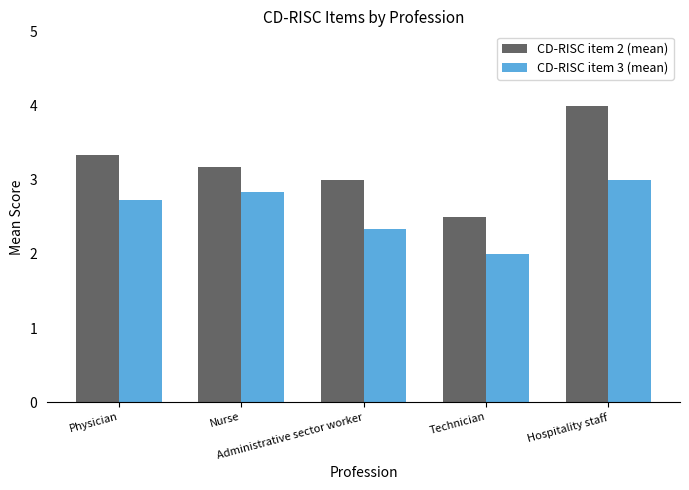

What is the difference between the maximum and second lowest values in the CD-RISC item 3 (mean) series?

0.7